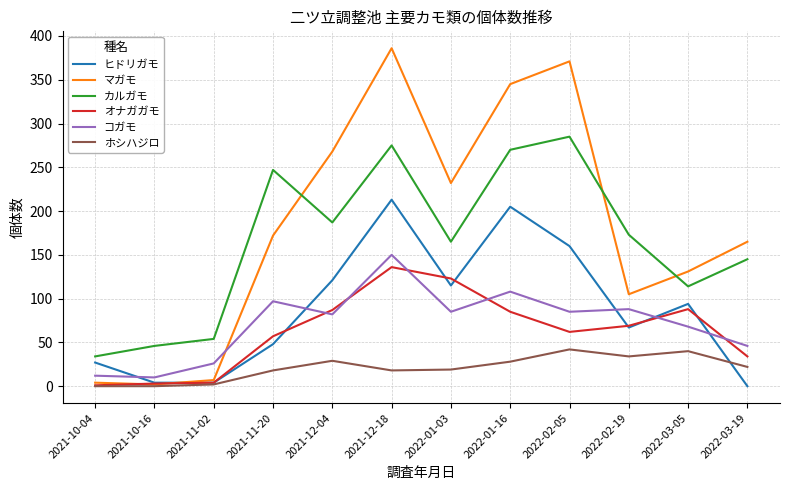

Is the value of コガモ at 2022-02-19 greater than the value of マガモ at 2021-12-18?

No